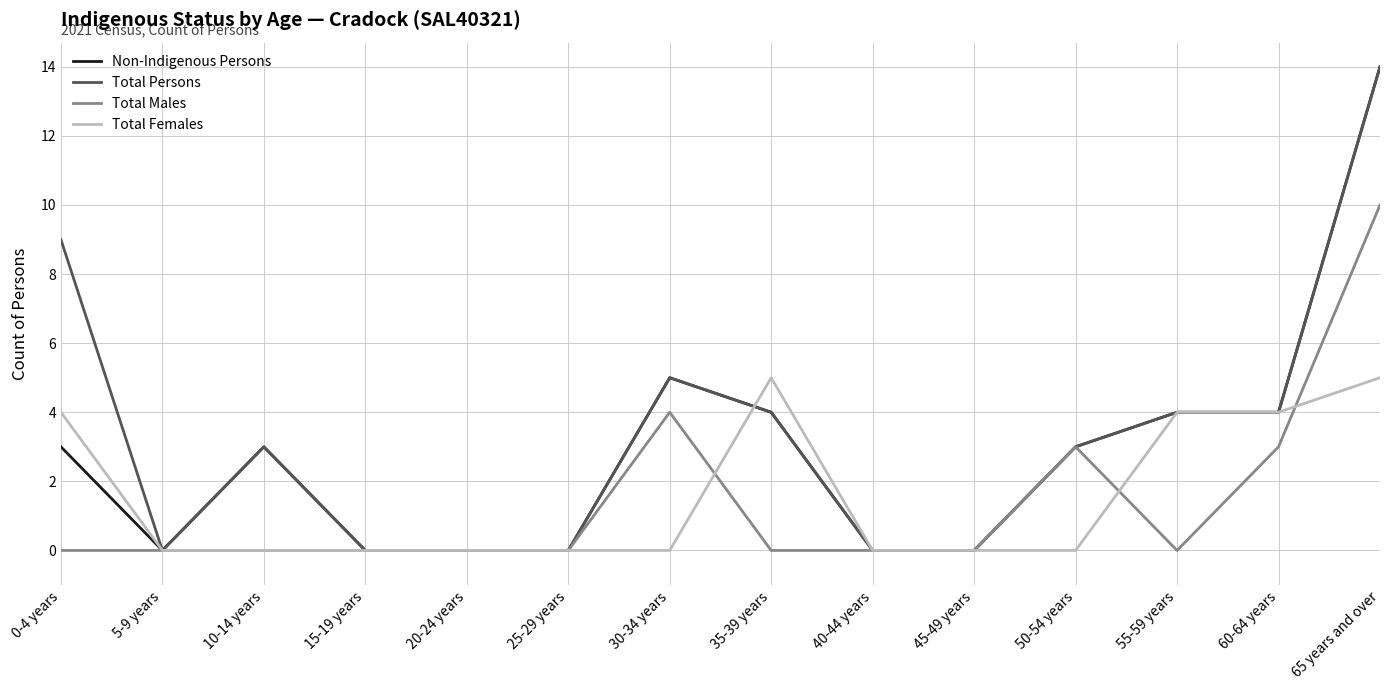

What position from the right is 10-14 years?

12